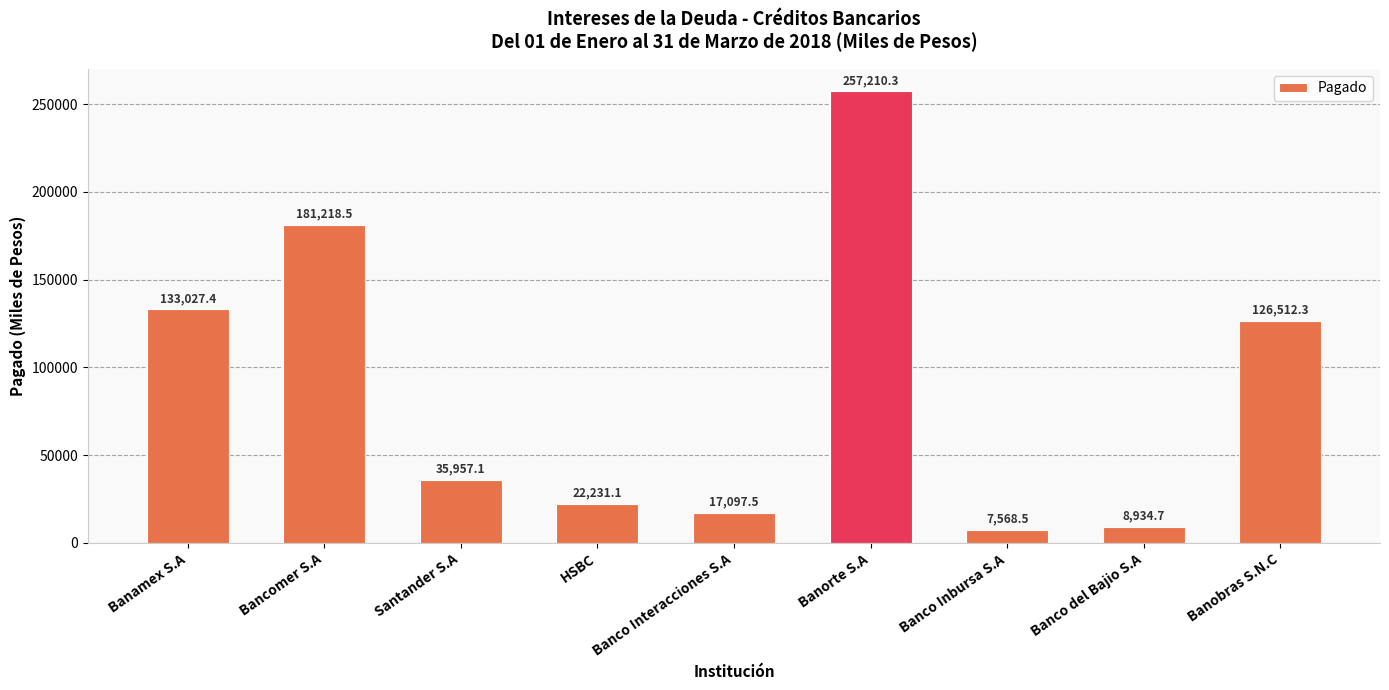

What is the average value?

87750.8